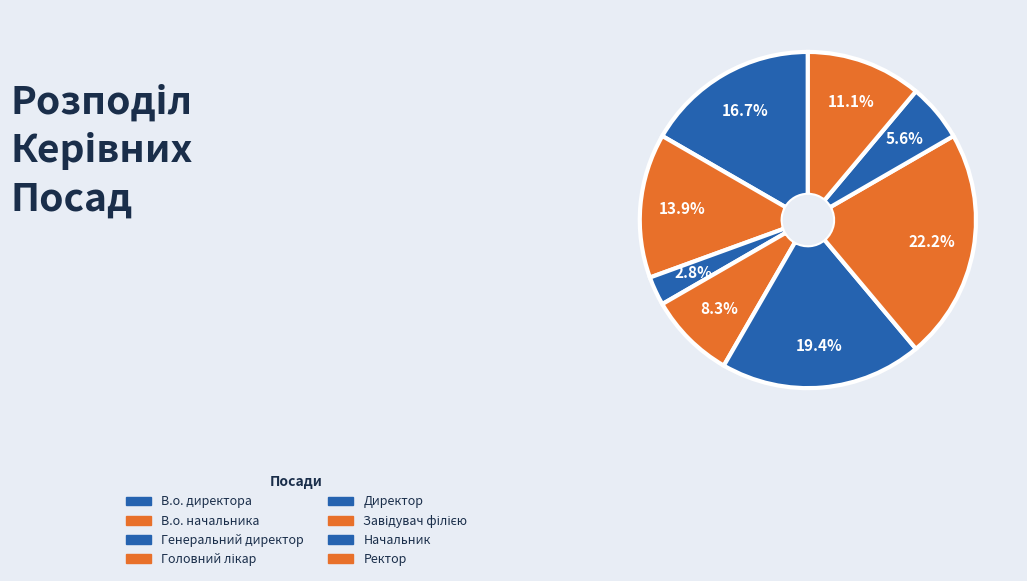

Combined, what portion of the pie is Директор and Начальник?

25.0%